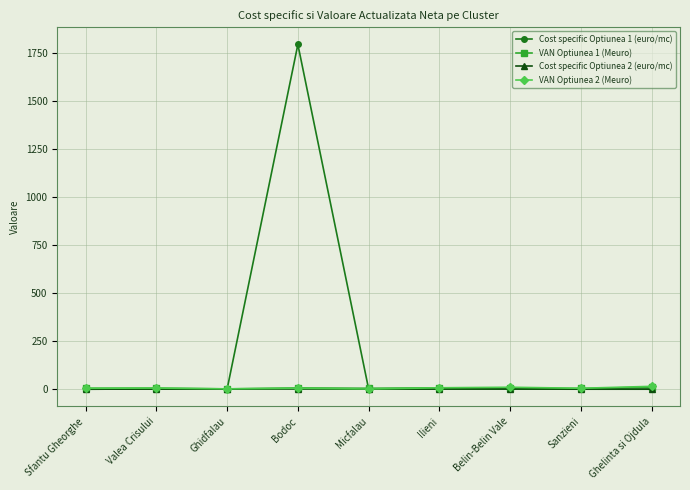

What is the approximate value of Cost specific Optiunea 1 (euro/mc) at Ghelinta si Ojdula?

0.2